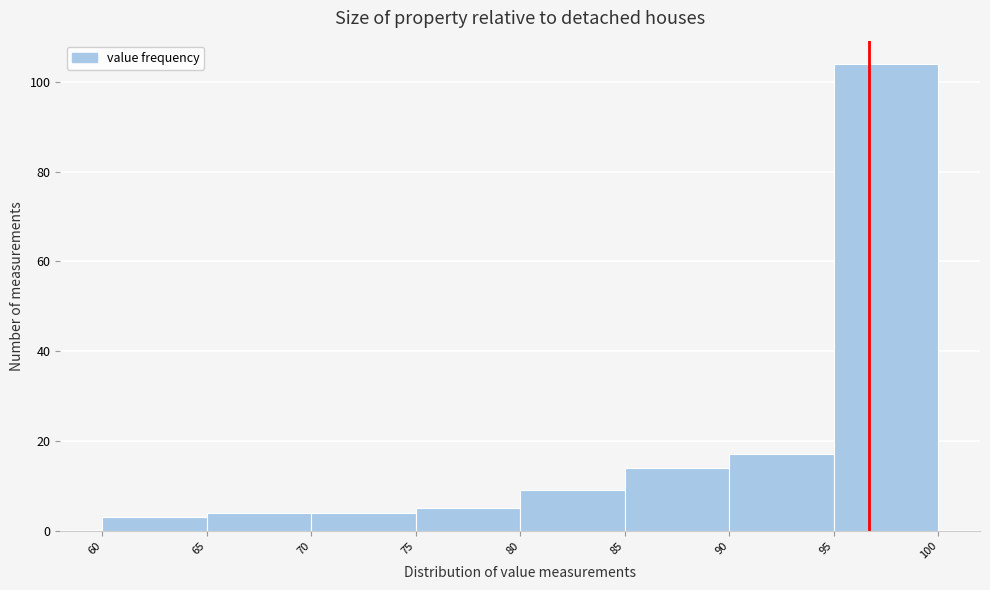

Reading left to right, list every bar in this chart as the range it spans on the x-axis followed by its height. The values are not printed on the chart, so give them approximately, as read against the axis.

60 to 65: 4
65 to 70: 4
70 to 75: 4
75 to 80: 6
80 to 85: 10
85 to 90: 14
90 to 95: 18
95 to 100: 104